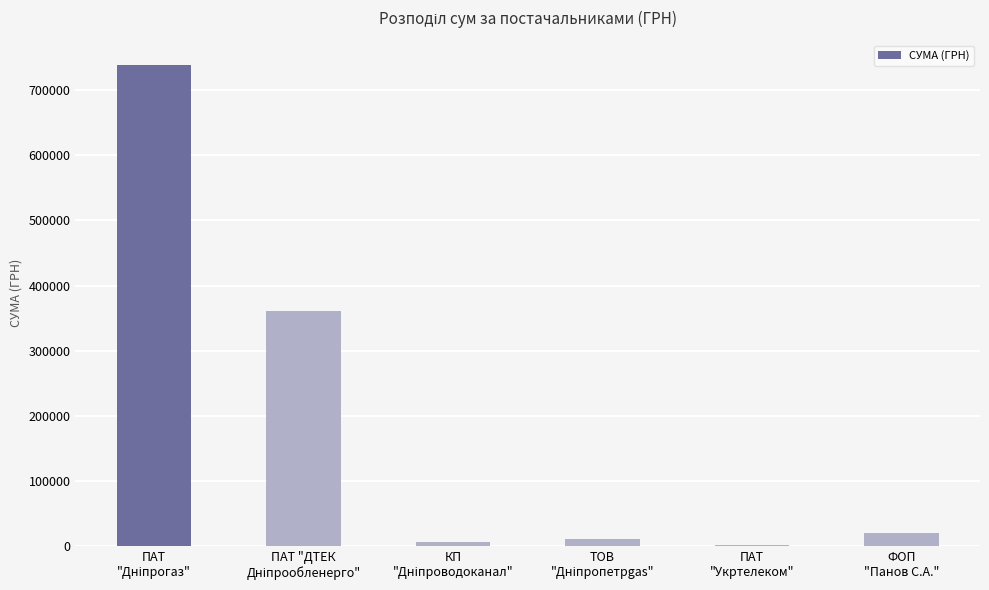

What is the maximum value shown in the chart?

739552.0